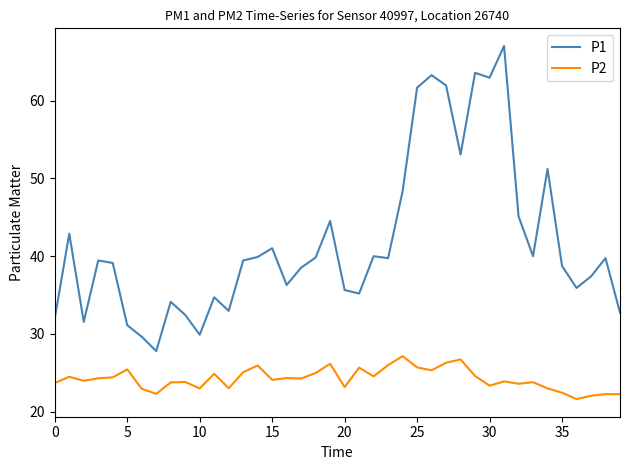

True or false: P1 has more than 0 points higher than both neighbors.

True